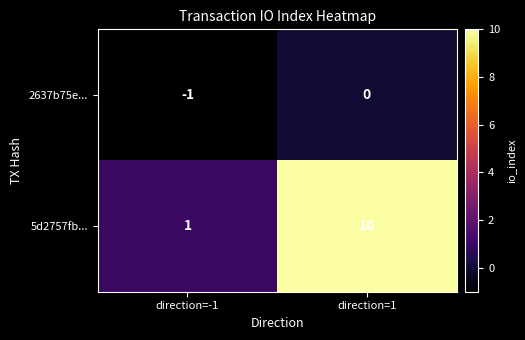

What is the smallest value displayed?

-1